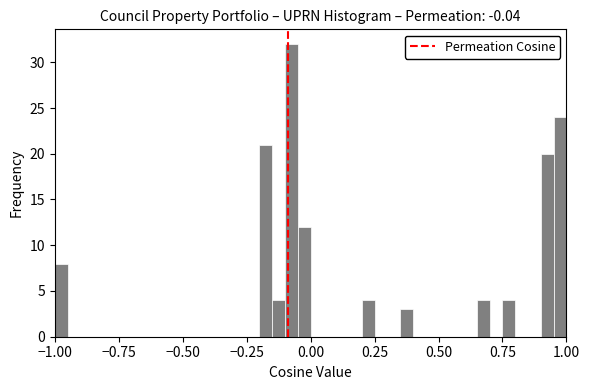

Around what value on the x-axis is the tallest bar? Give the approximate position of its centre, as read against the axis.

-0.05